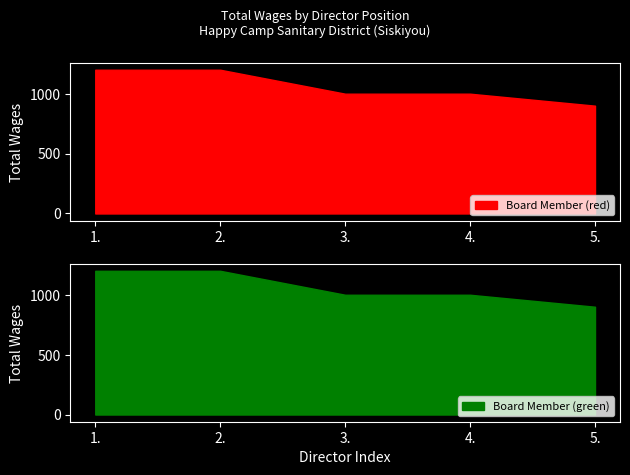

What is the lowest value of the Board Member (red) series?

900